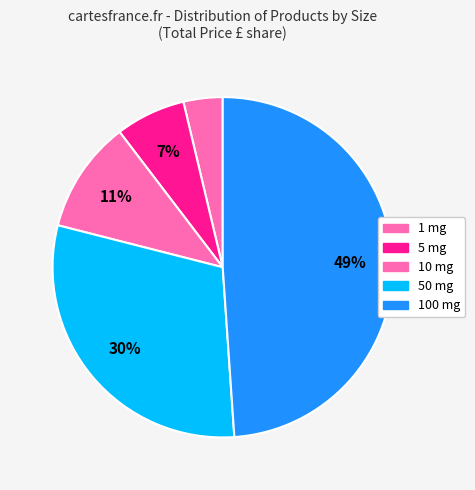

How many segments does this pie chart have?

5